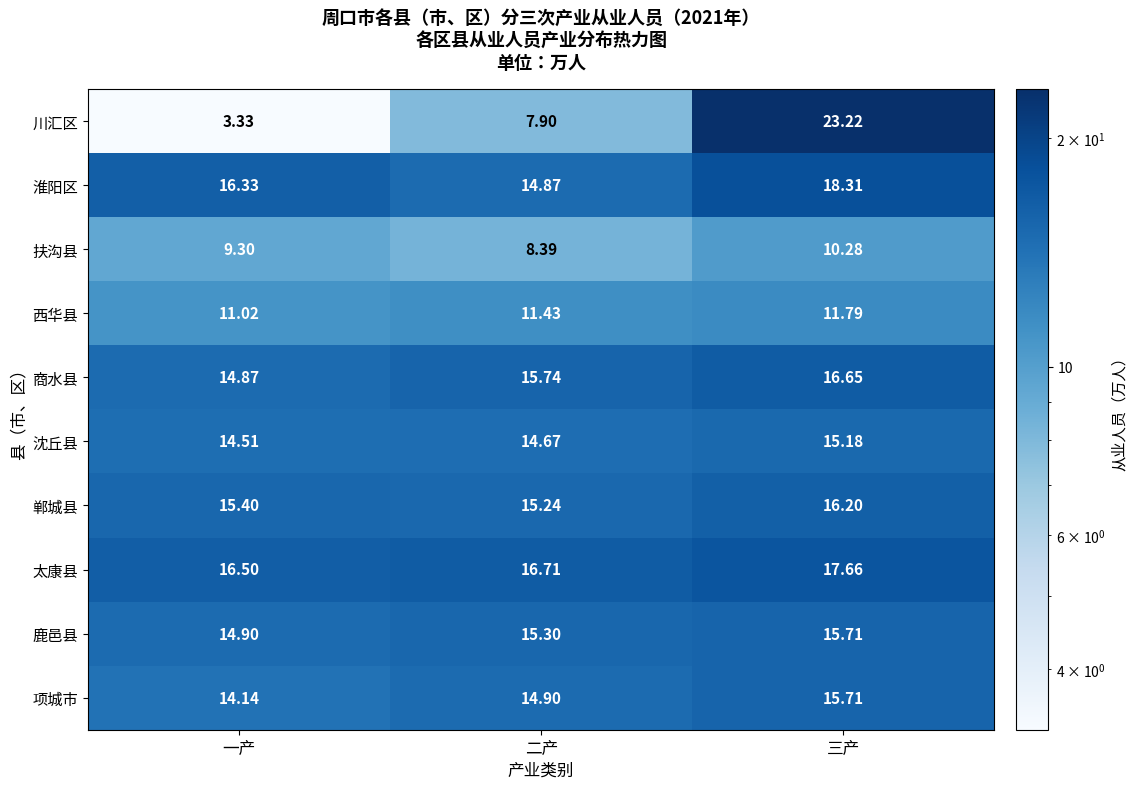

Which series changed the most between 二产 and 三产?

川汇区